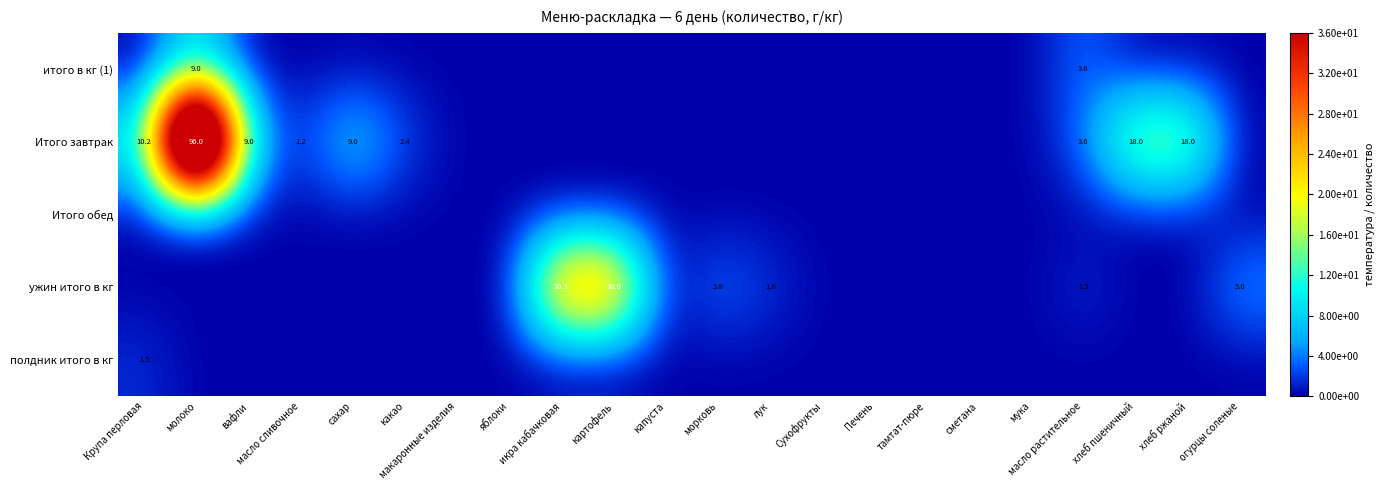

At how many categories does at least one series exceed 69?

1